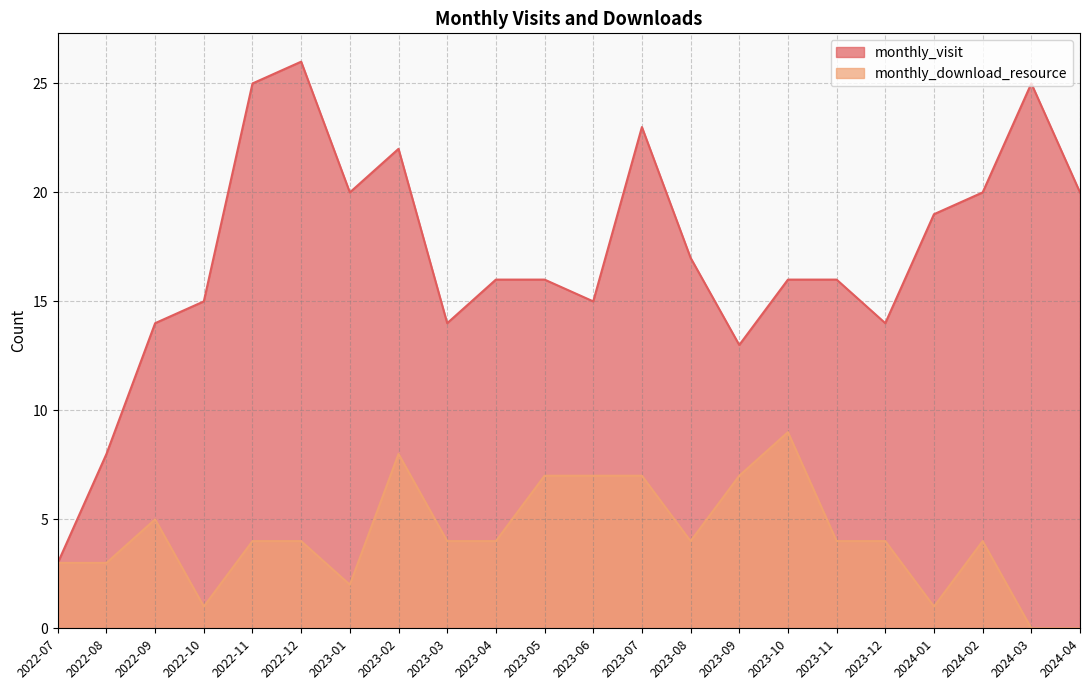

What is the maximum value for monthly_download_resource?

9